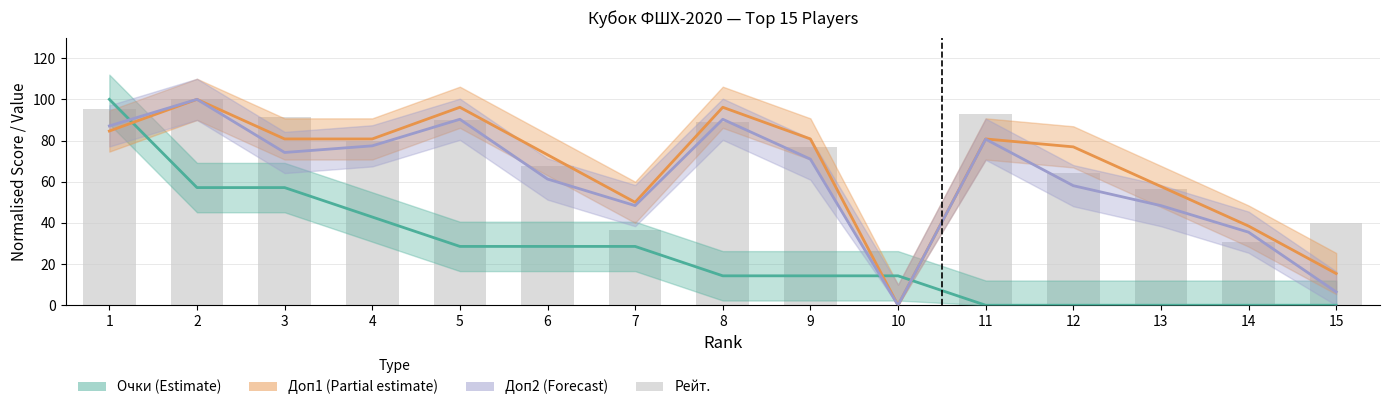

What is the sum of all Доп2 (Forecast) values?

929.0